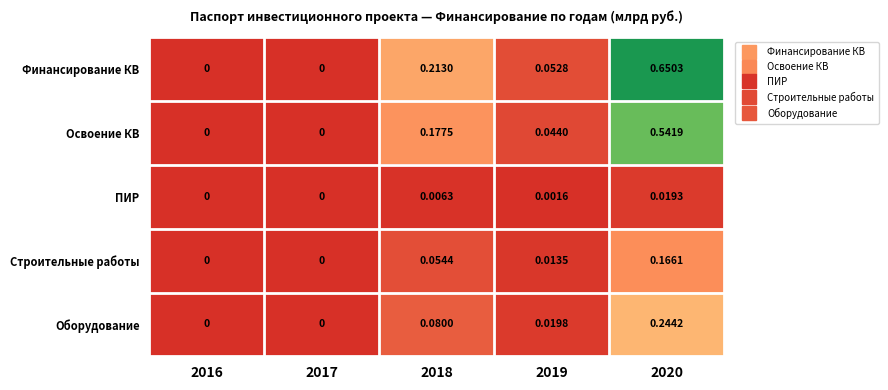

At 2020, list the series in order from largest to smallest.

Финансирование КВ, Освоение КВ, Оборудование, Строительные работы, ПИР